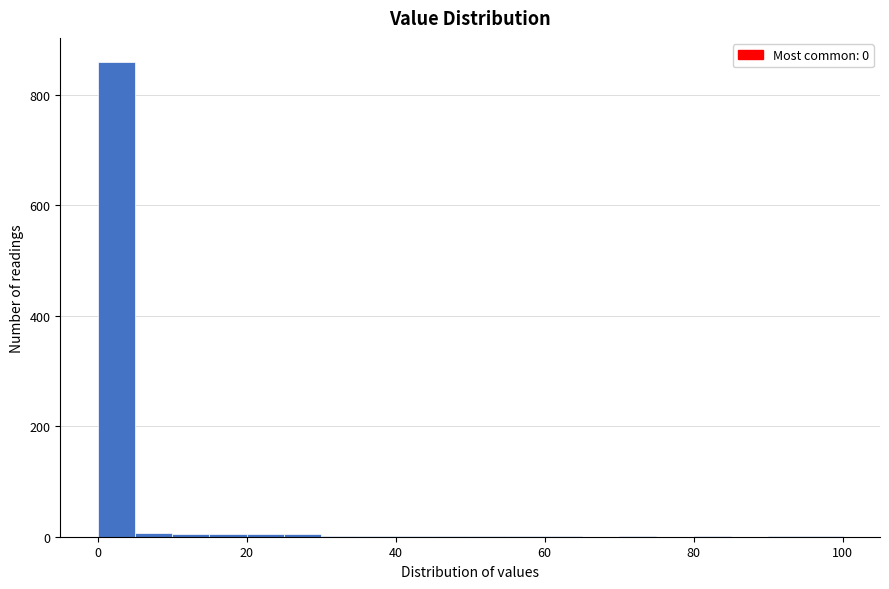

Read against the x-axis, roughly where is the centre of the tallest bar?

2